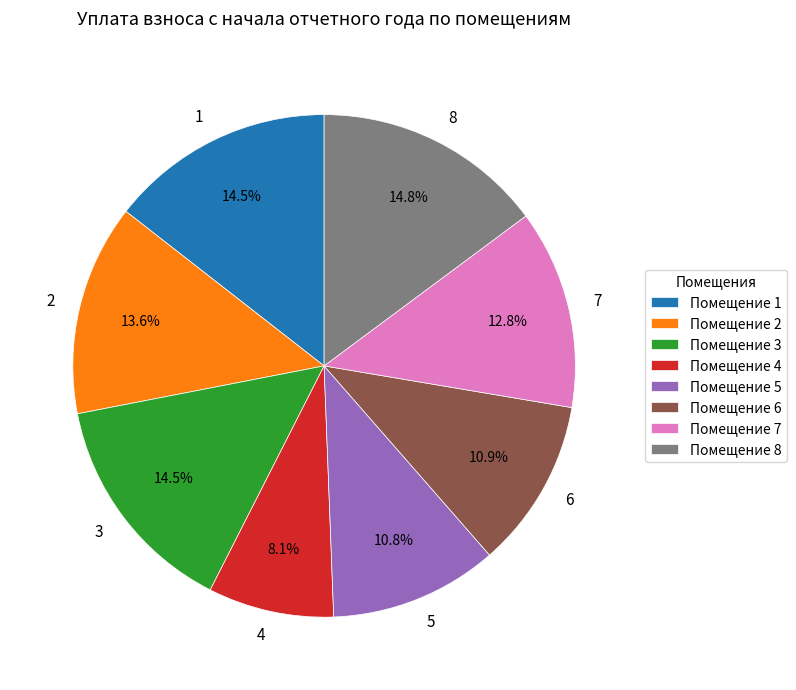

To the nearest percent, what is the average slice percentage?

12%